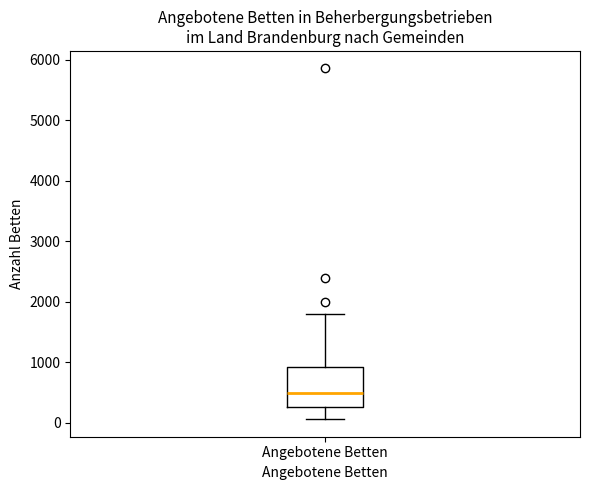

Where is the upper edge of the box for Angebotene Betten on the y-axis? The values are not printed on the chart, so give them approximately, as read against the axis.

900